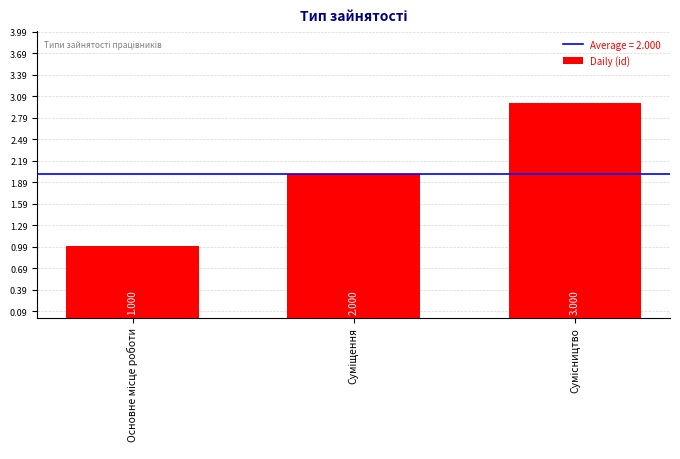

Reading left to right, transcribe all the data shown in this chart.

1	2	3